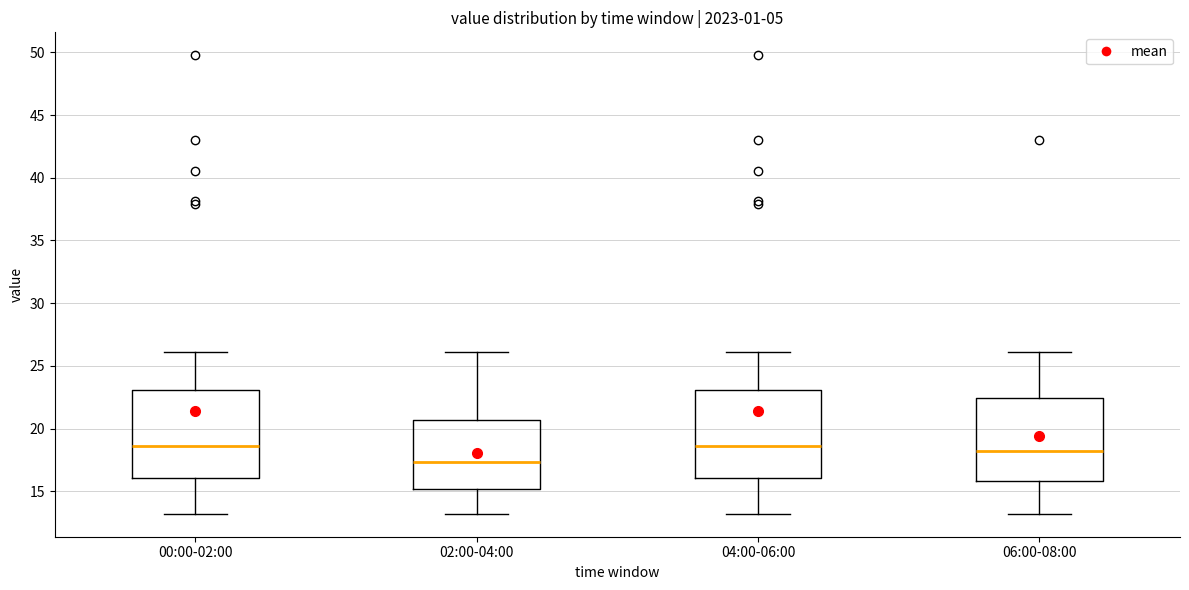

Reading left to right, transcribe this box plot: for each box, give where its median line is, the range the box spans, and where its two whiskers end, as read against the y-axis. The values are not printed on the chart, so give them approximately, as read against the axis.

00:00-02:00: median 18.5, box 16.0 to 23.0, whiskers 13.0 to 26.0
02:00-04:00: median 17.5, box 15.0 to 20.5, whiskers 13.0 to 26.0
04:00-06:00: median 18.5, box 16.0 to 23.0, whiskers 13.0 to 26.0
06:00-08:00: median 18.0, box 16.0 to 22.5, whiskers 13.0 to 26.0